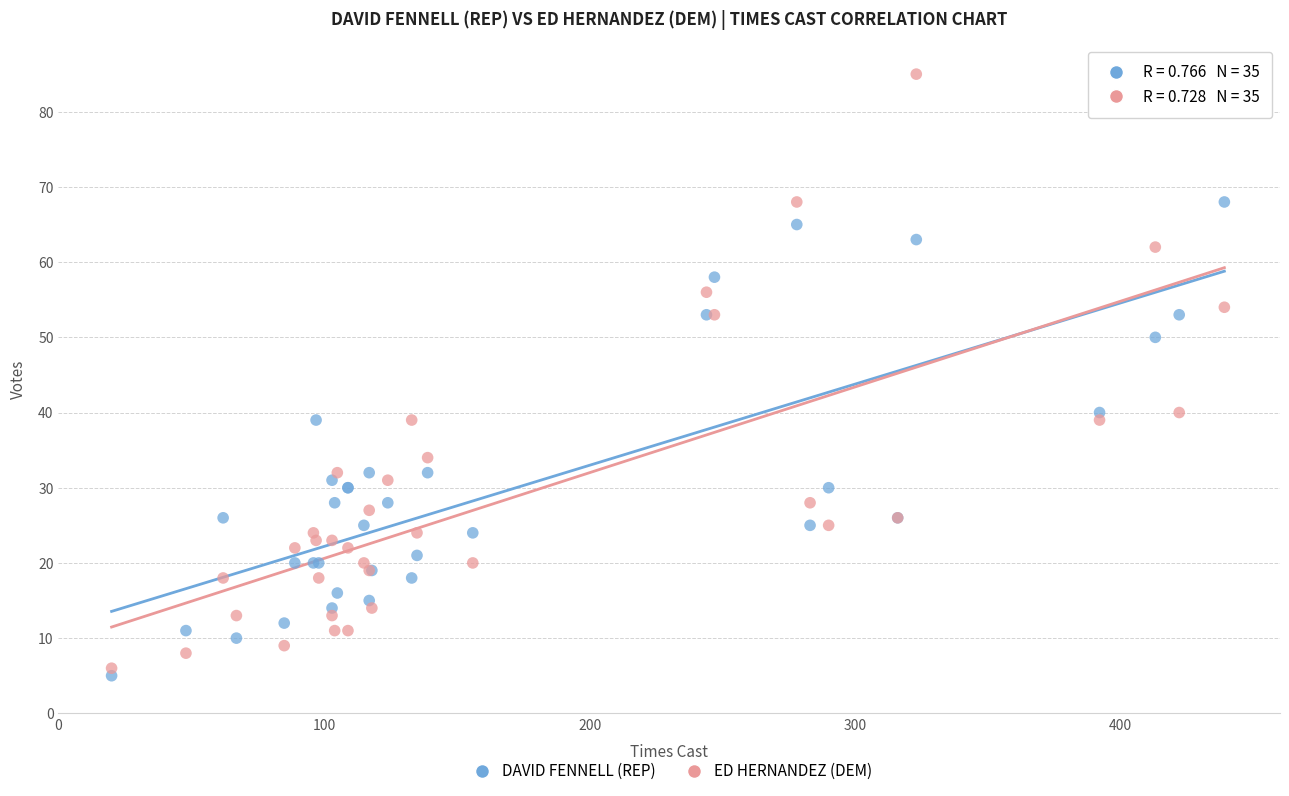

What is the X range (max minus min) for the scatter plot?

419